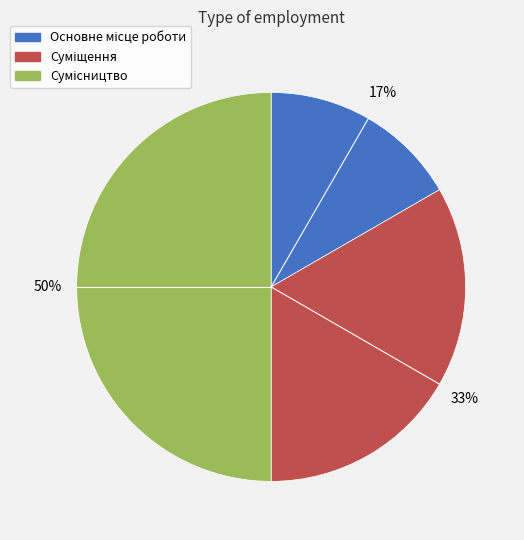

To the nearest percent, what is the average slice percentage?

33%